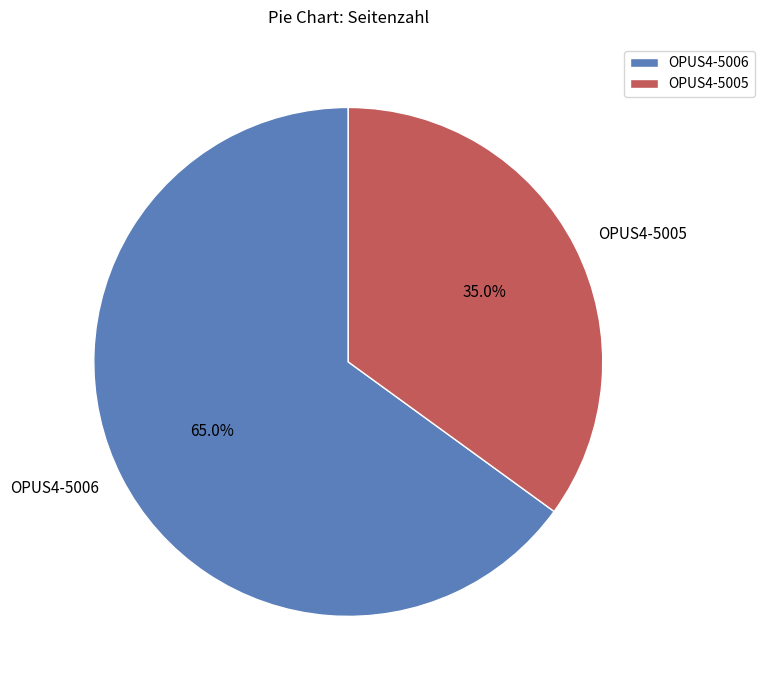

The OPUS4-5005 slice represents 35% of the pie. True or false?

True